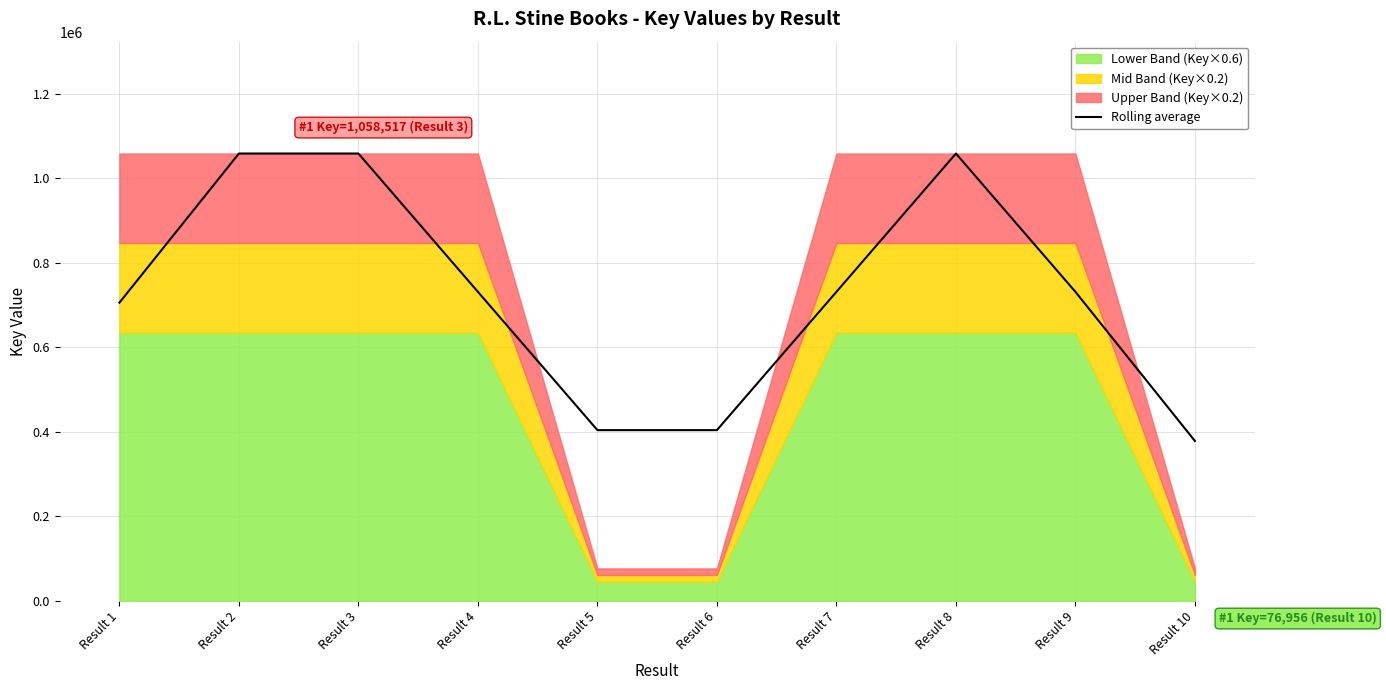

What is the change in value from Result 6 to Result 10?

-25652.3